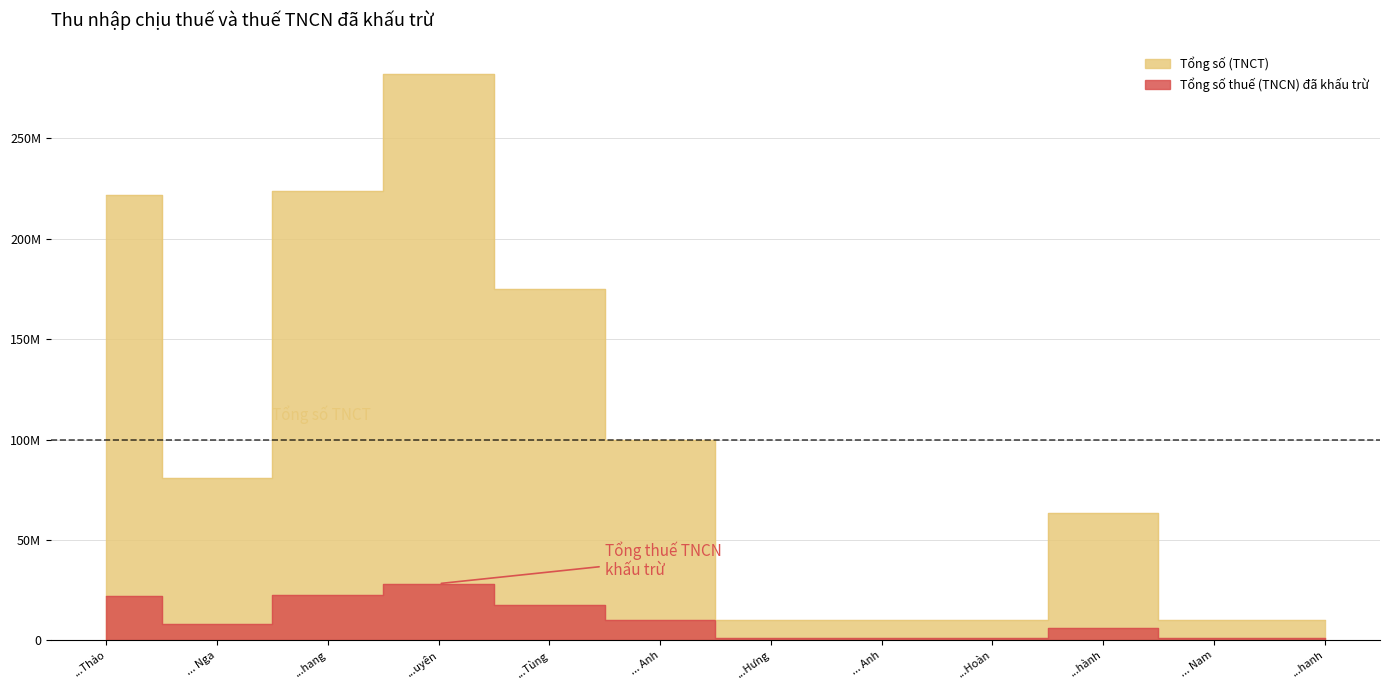

At which category is the sum across all series the highest?

...uyên